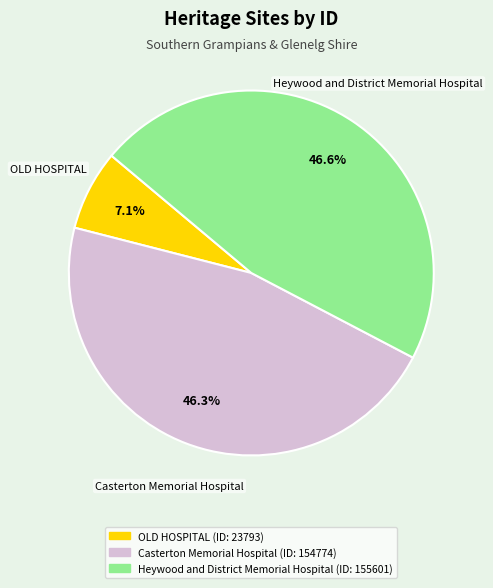

Count the number of slices in the pie.

3